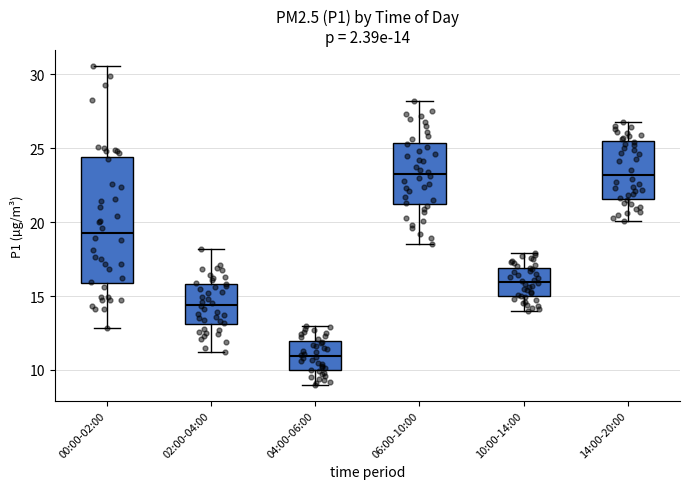

Which box is the tallest, from its lower edge to its upper edge?

00:00-02:00